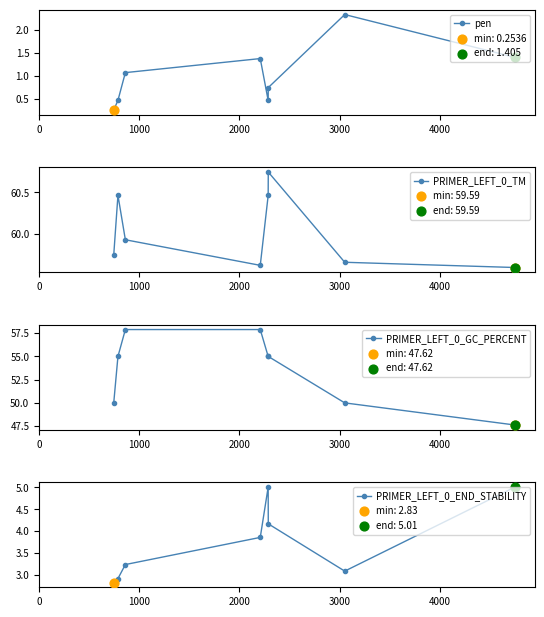

What is the value of the pen point at the 8th from the left?

1.4